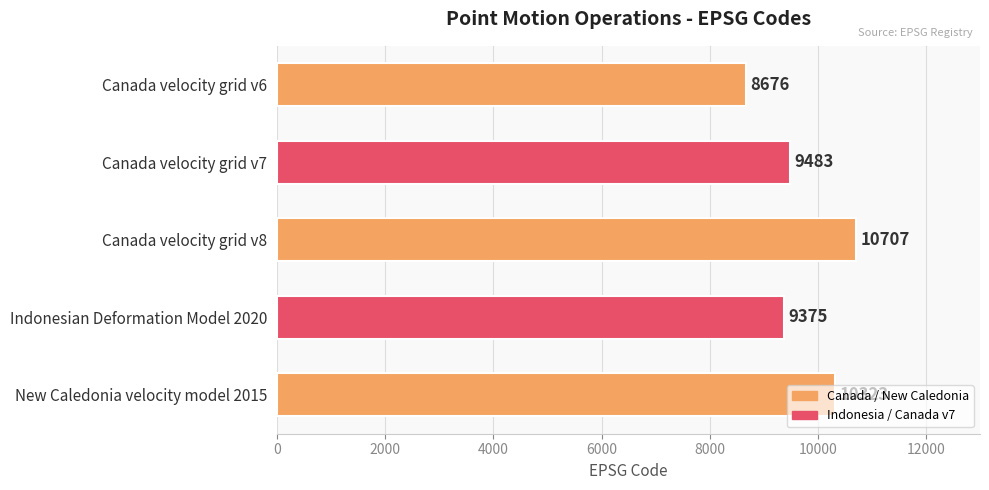

What is the label of the 4th bar from the top?

Indonesian Deformation Model 2020